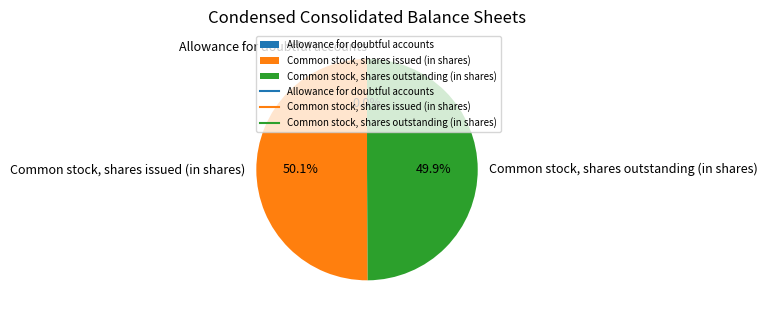

To the nearest percent, what is the average slice percentage?

33%